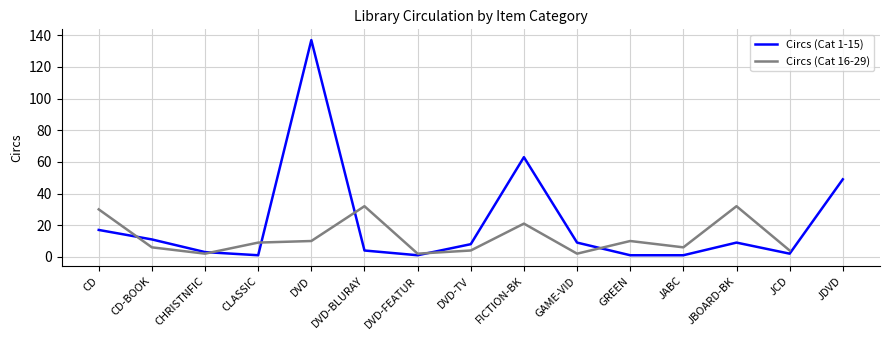

Is it true that Circs (Cat 1-15) equals 39 at FICTION-BK?

False